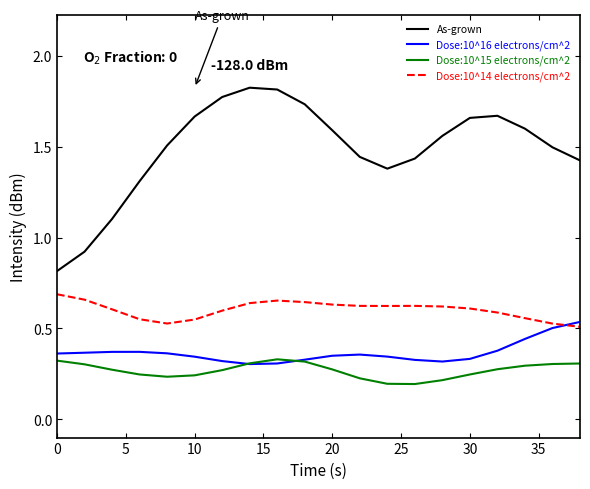

Which series has the largest total across all categories?

As-grown